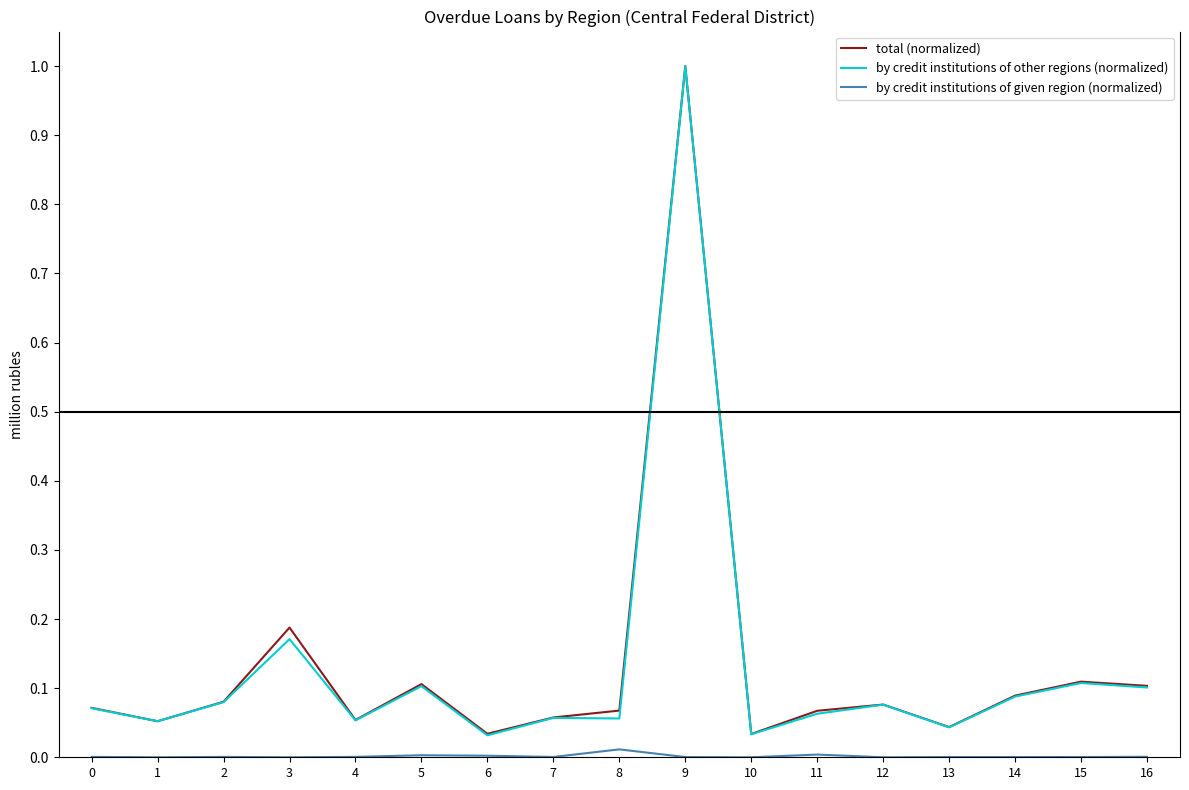

How many lines are shown in the chart?

3